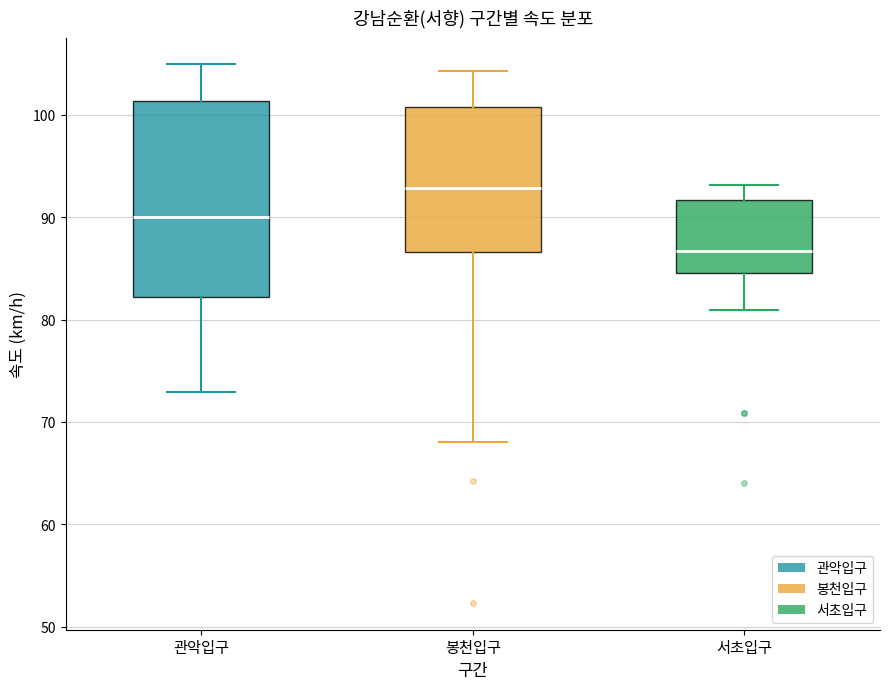

Comparing the boxes themselves (not the whiskers), which one is the tallest?

관악입구